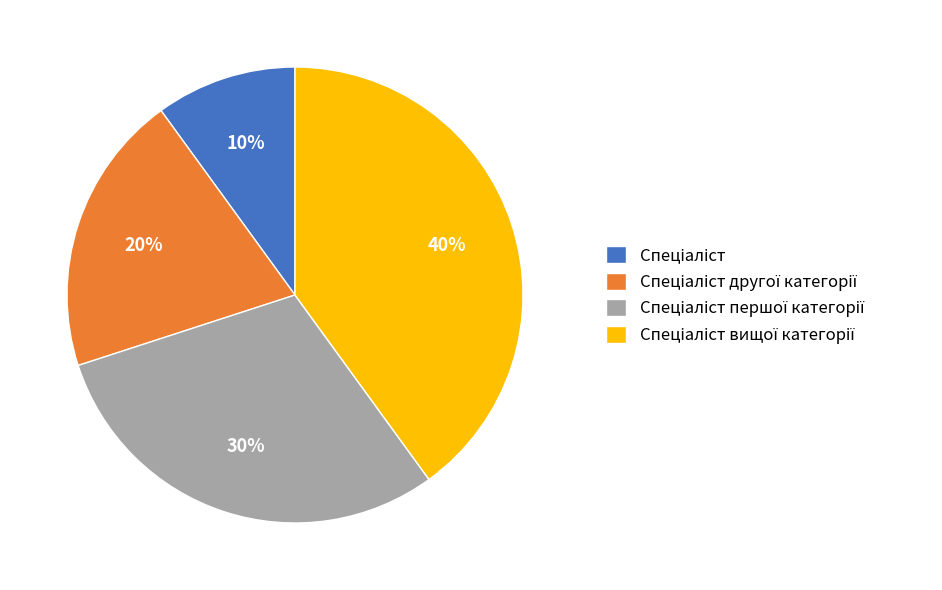

Is there a majority slice in this chart?

No